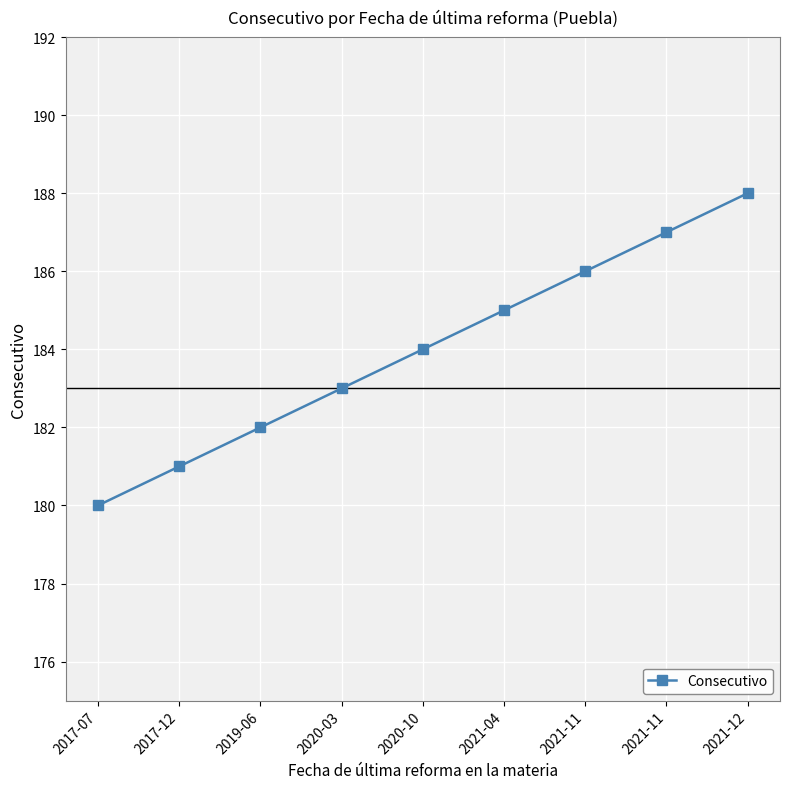

What is the difference between the second highest and minimum values?

7